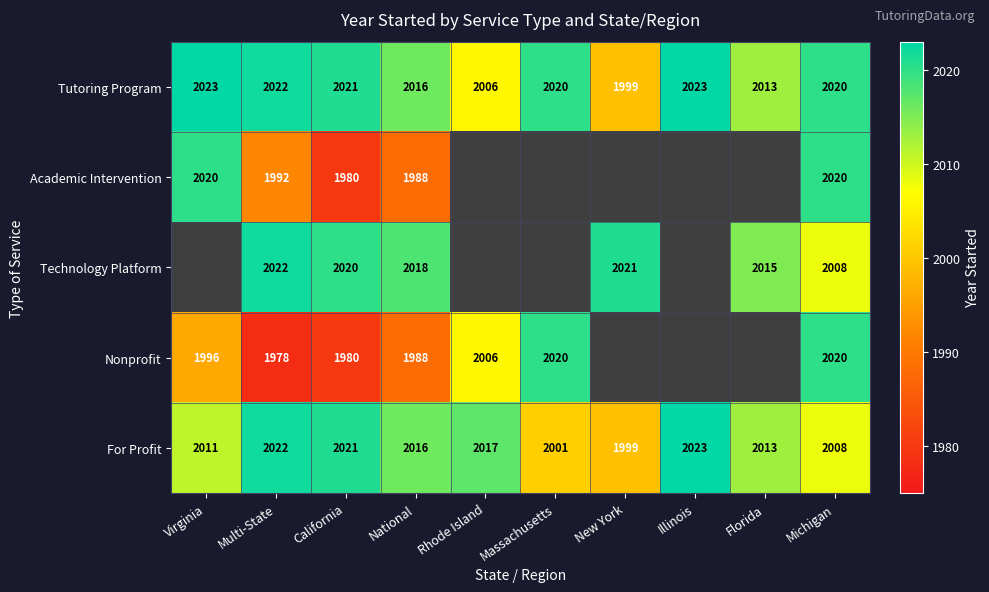

At which label is For Profit closest to 2011?

Virginia